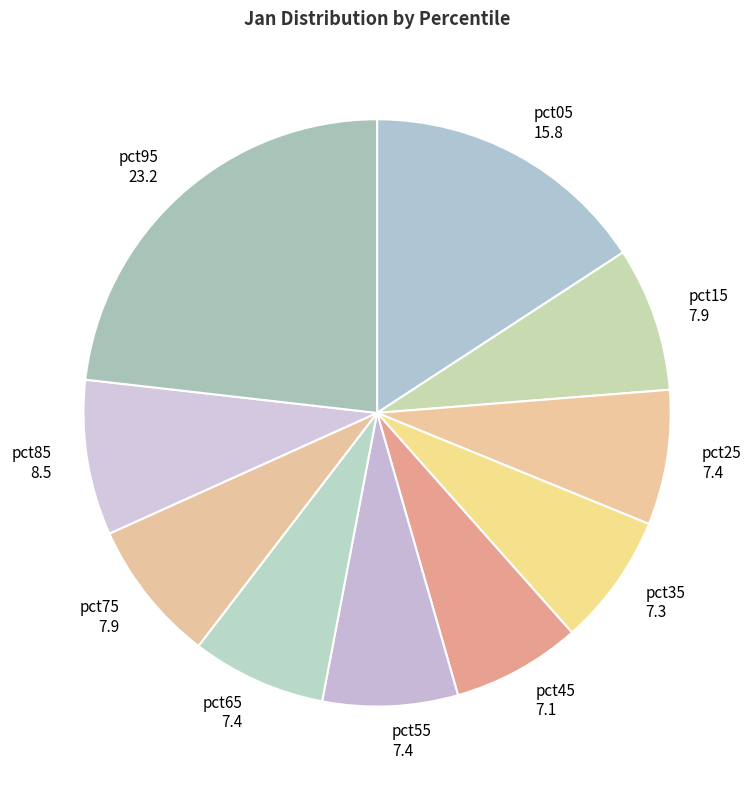

Is the sum of pct65 and pct15 greater than half?

No